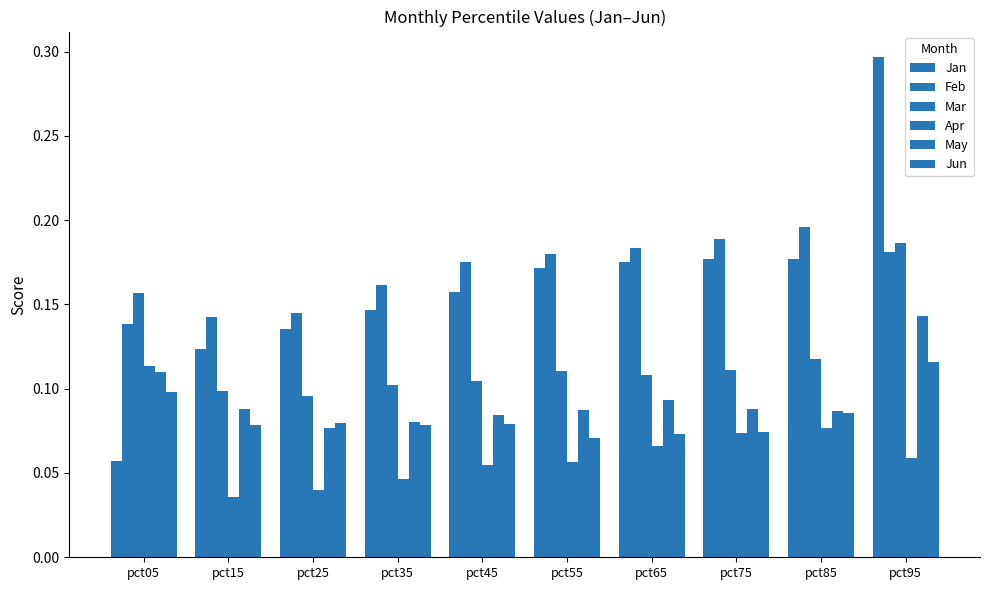

How many categories are shown in the chart?

10